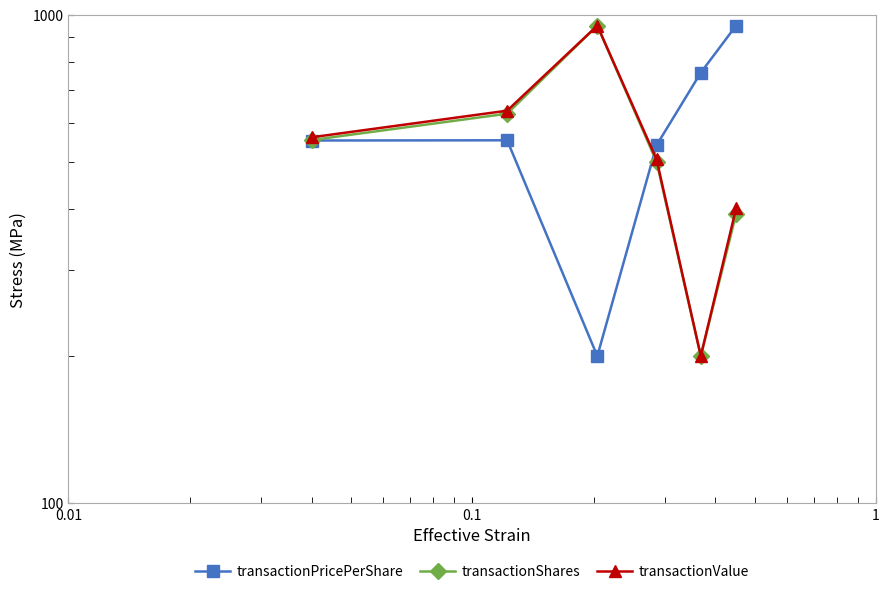

What is the value of the transactionPricePerShare point at the 2nd from the left?

553.3